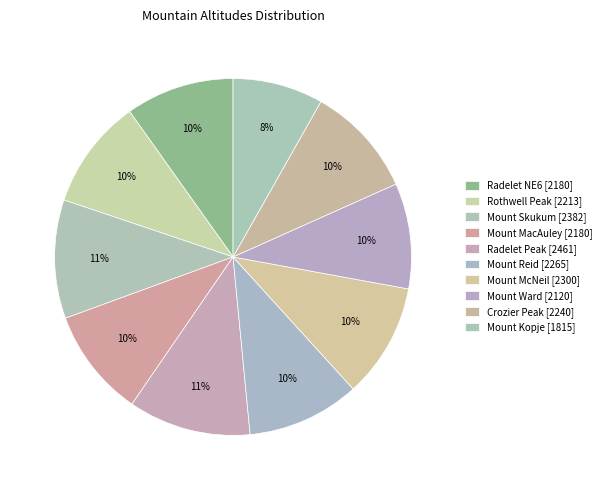

Count the number of slices in the pie.

10